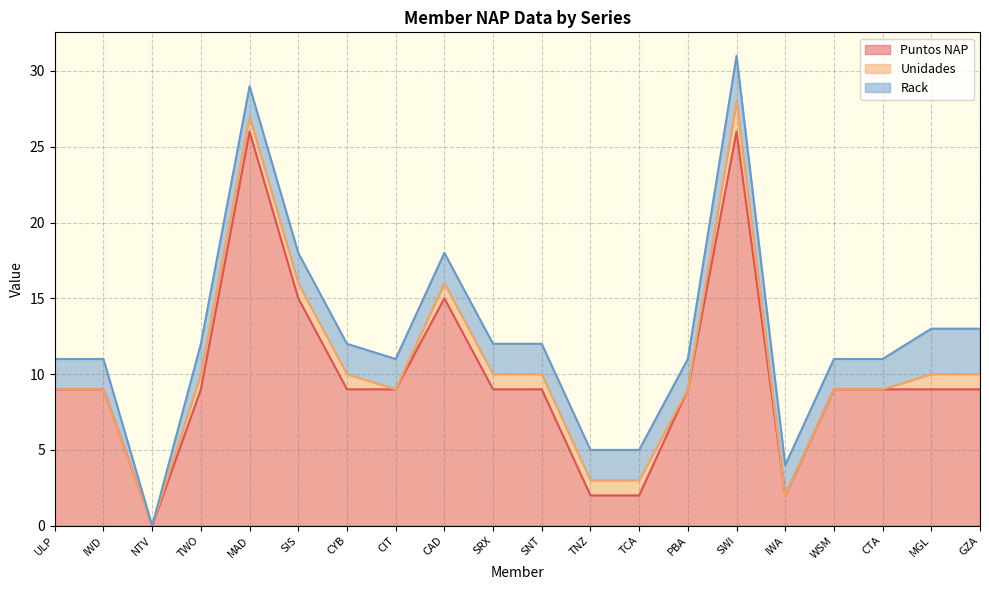

Which series changed the most between TCA and CTA?

Puntos NAP